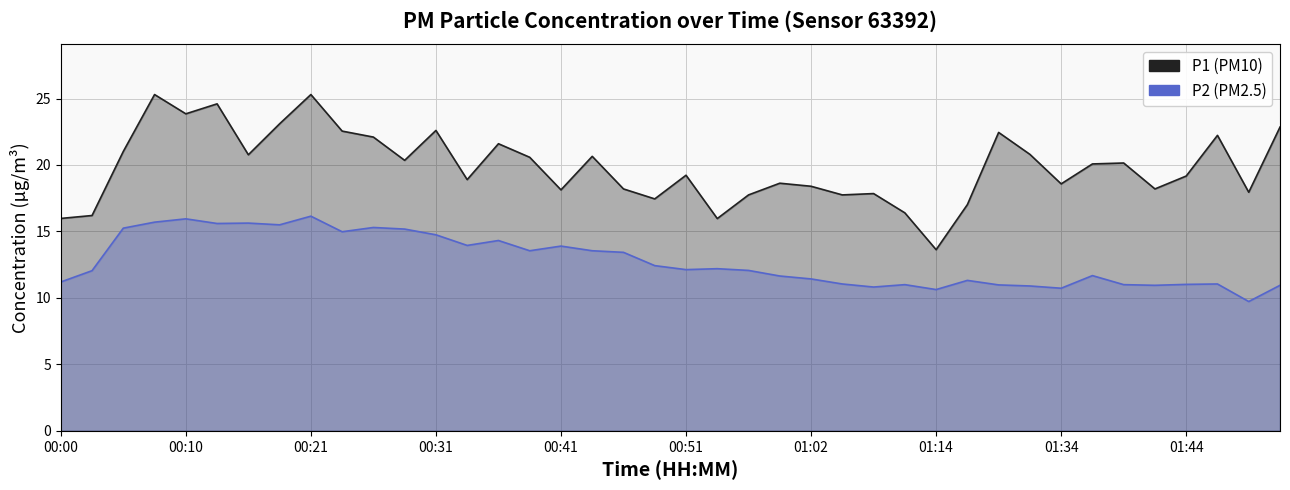

What is the difference between the highest and lowest values at 11?

5.2